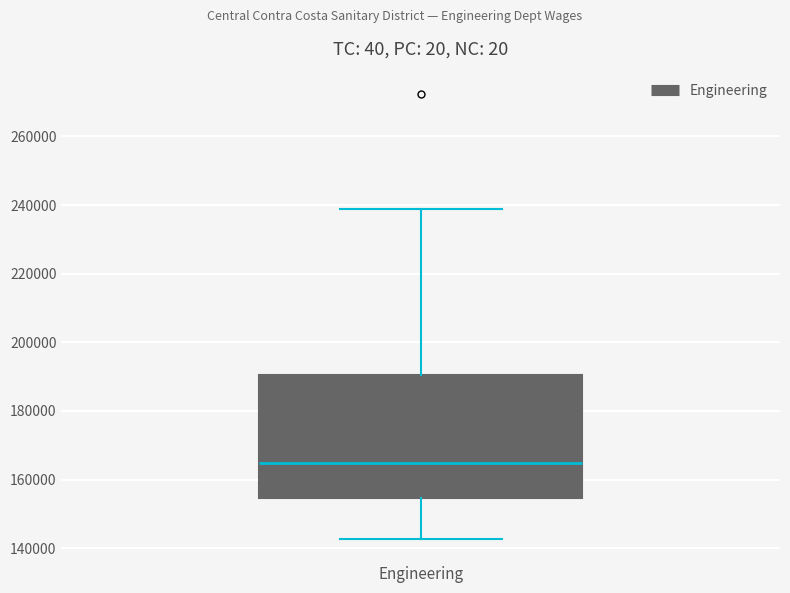

Transcribe this box plot: give where the median line is, the range the box spans, and where the two whiskers end, as read against the y-axis. The values are not printed on the chart, so give them approximately, as read against the axis.

median 164000, box 154000 to 190000, whiskers 142000 to 238000